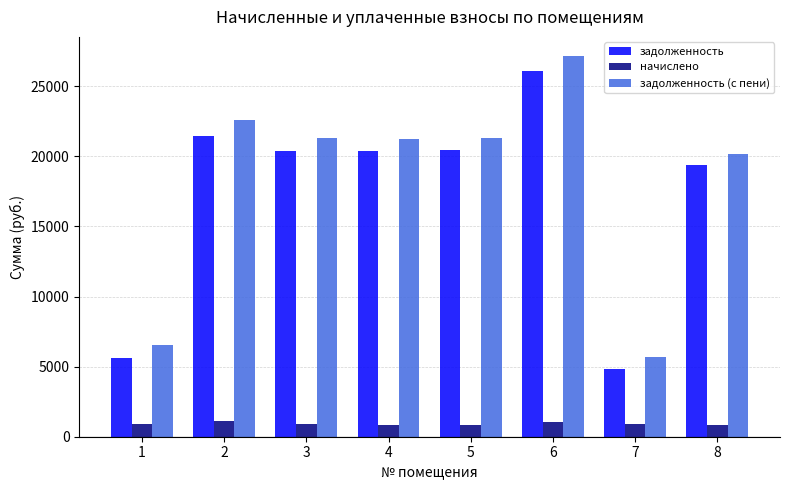

What is the spread (max minus min) of values at 6?

26086.8